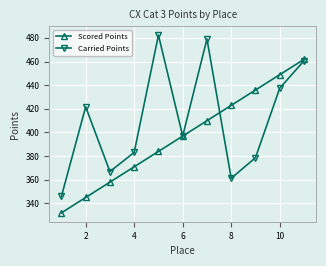

What is the value of the Carried Points point at the 2nd from the left?

421.7